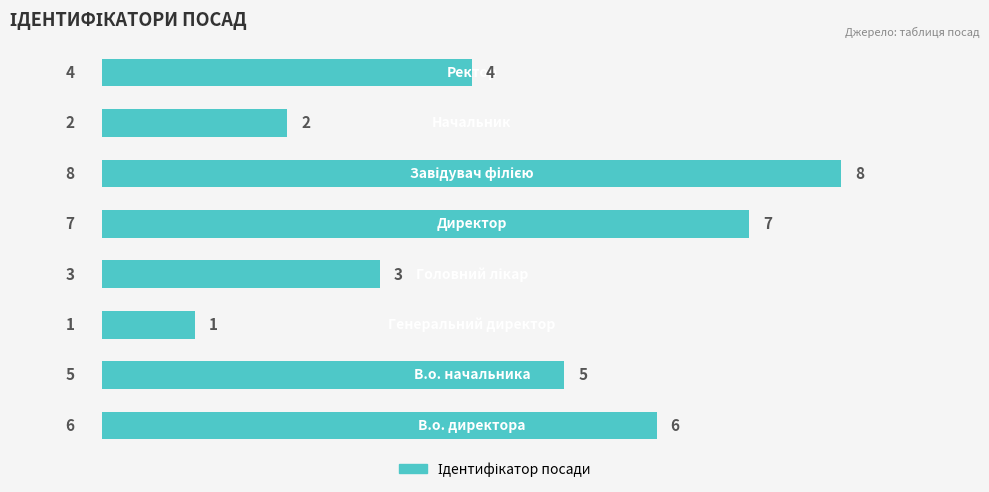

Count the values in the range 3 to 7.

5